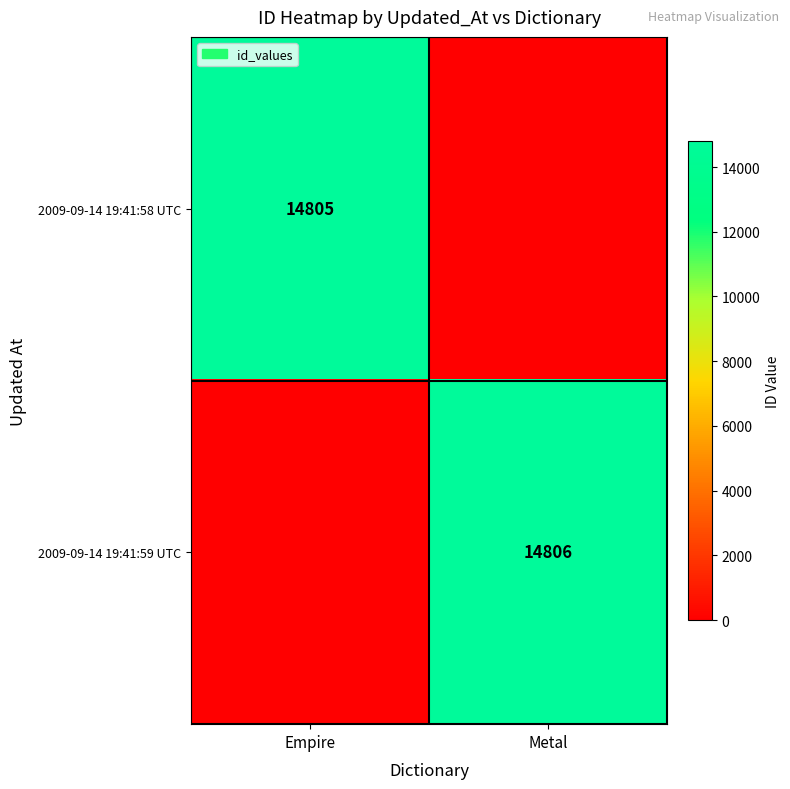

What is the spread (max minus min) of values at Metal?

14806